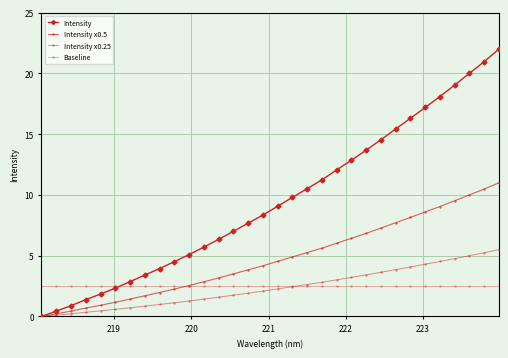

What is the value of the Intensity x0.25 point at the 10th from the left?

1.1